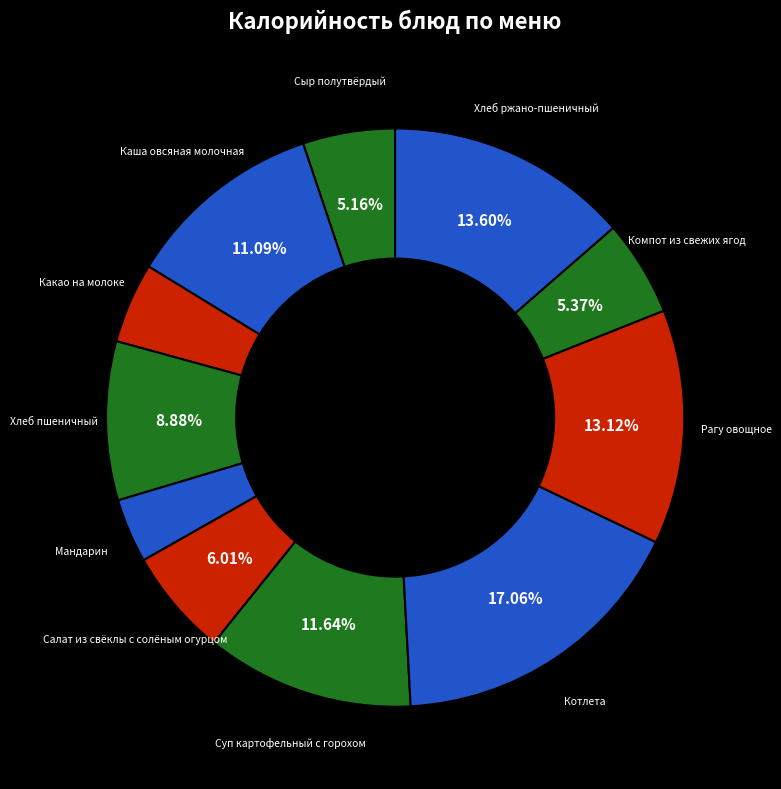

Which category has the smallest portion of the pie?

Мандарин